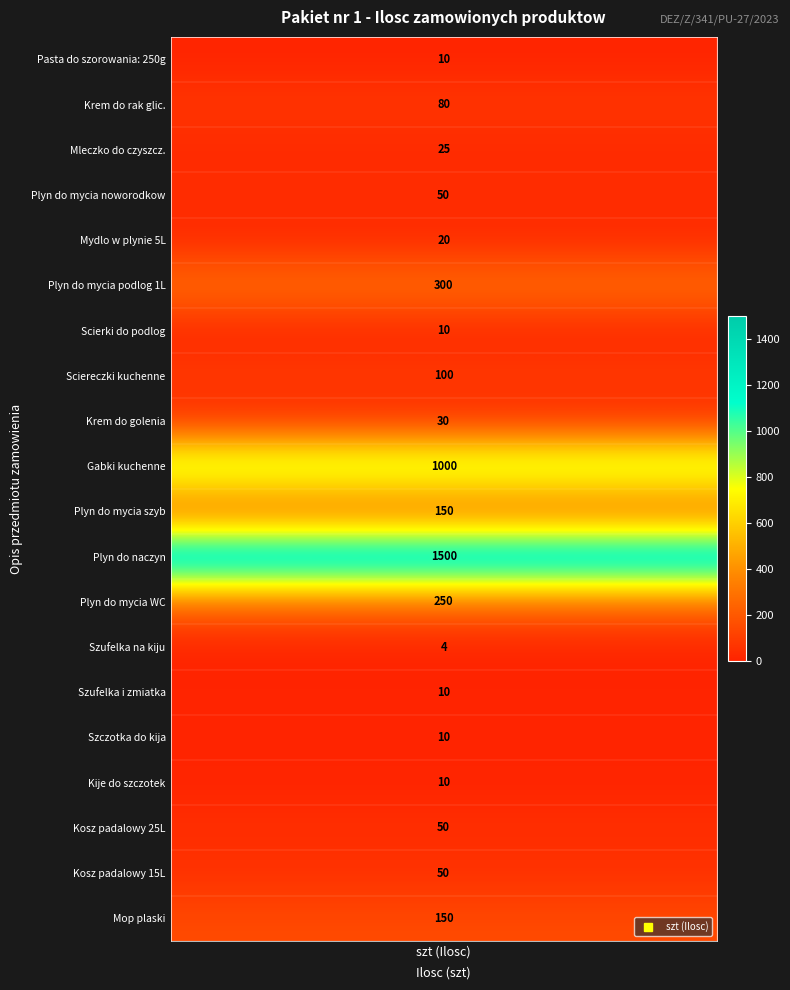

True or false: Pasta do szorowania has a value of 10 at 15.

True